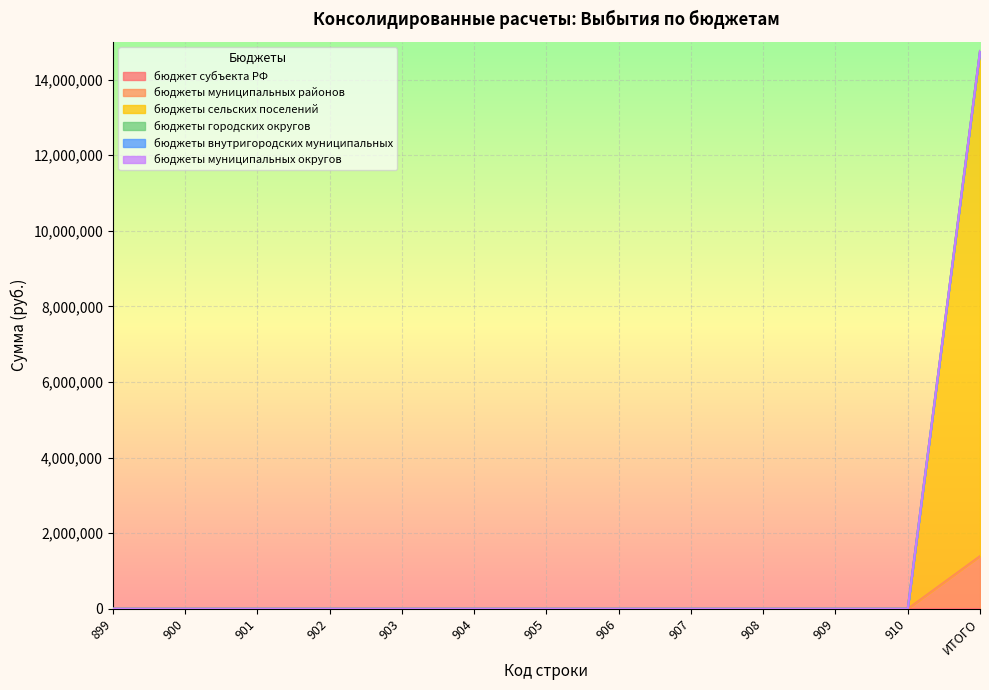

Between 901 and 906, which is larger?

901